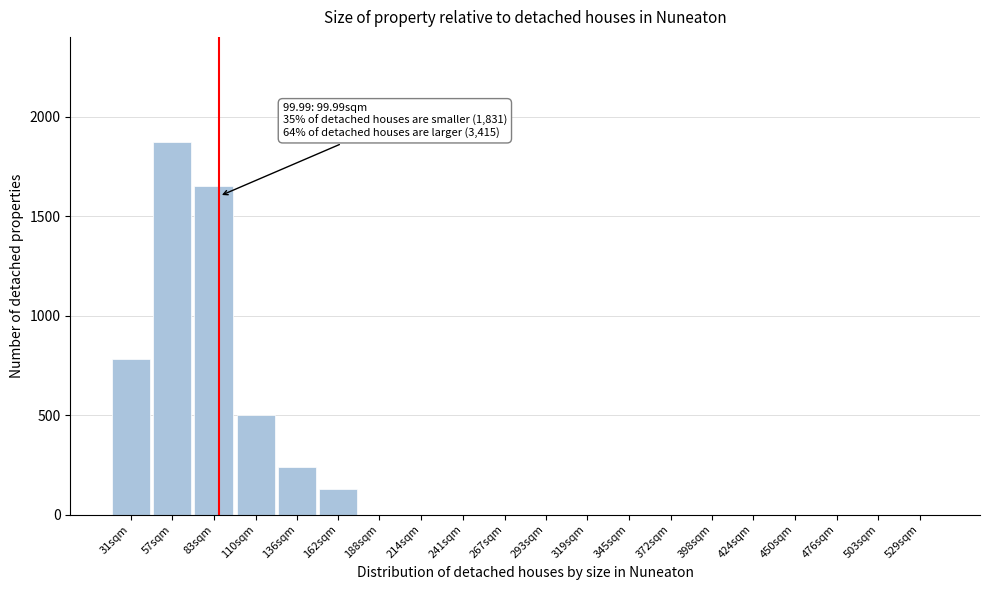

Reading right to left, what are all the values shown in this chart?

529sqm=0	503sqm=0	476sqm=0	450sqm=0	424sqm=0	398sqm=0	372sqm=0	345sqm=0	319sqm=0	293sqm=0	267sqm=0	241sqm=0	214sqm=0	188sqm=0	162sqm=130	136sqm=240	110sqm=500	83sqm=1650	57sqm=1870	31sqm=780